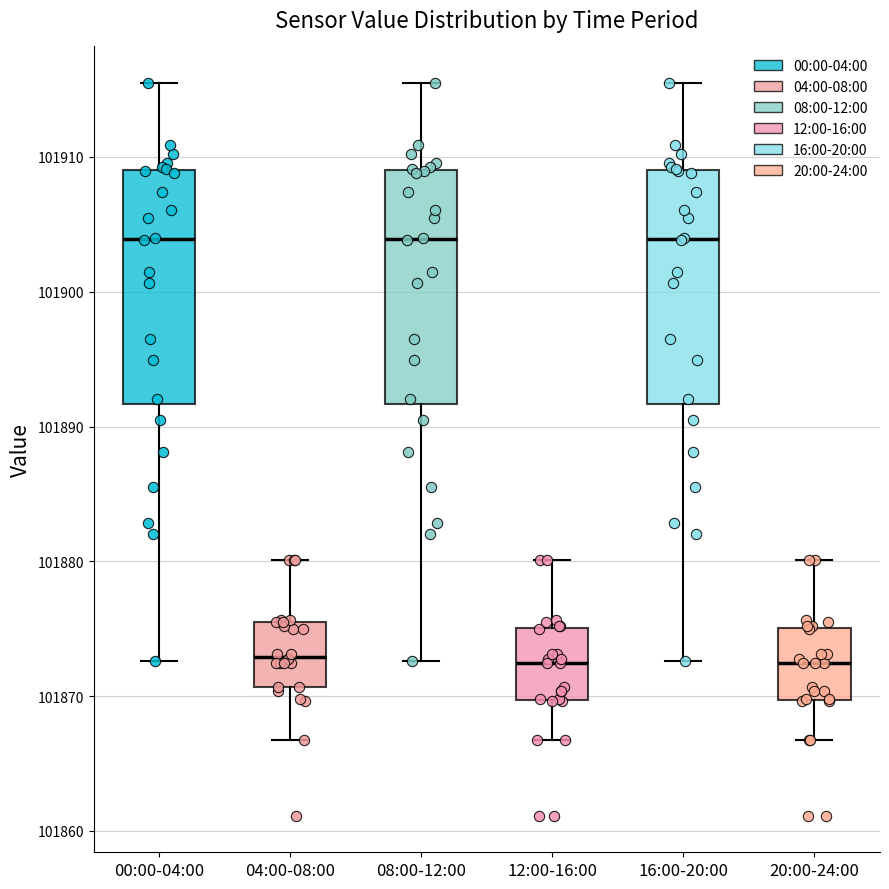

Reading left to right, read every box against the y-axis: the position of its median line, the range the box covers, and the ends of its whiskers. The values are not printed on the chart, so give them approximately, as read against the axis.

00:00-04:00: median 101904, box 101892 to 101909, whiskers 101873 to 101915
04:00-08:00: median 101873, box 101871 to 101875, whiskers 101867 to 101880
08:00-12:00: median 101904, box 101892 to 101909, whiskers 101873 to 101915
12:00-16:00: median 101872, box 101870 to 101875, whiskers 101867 to 101880
16:00-20:00: median 101904, box 101892 to 101909, whiskers 101873 to 101915
20:00-24:00: median 101872, box 101870 to 101875, whiskers 101867 to 101880